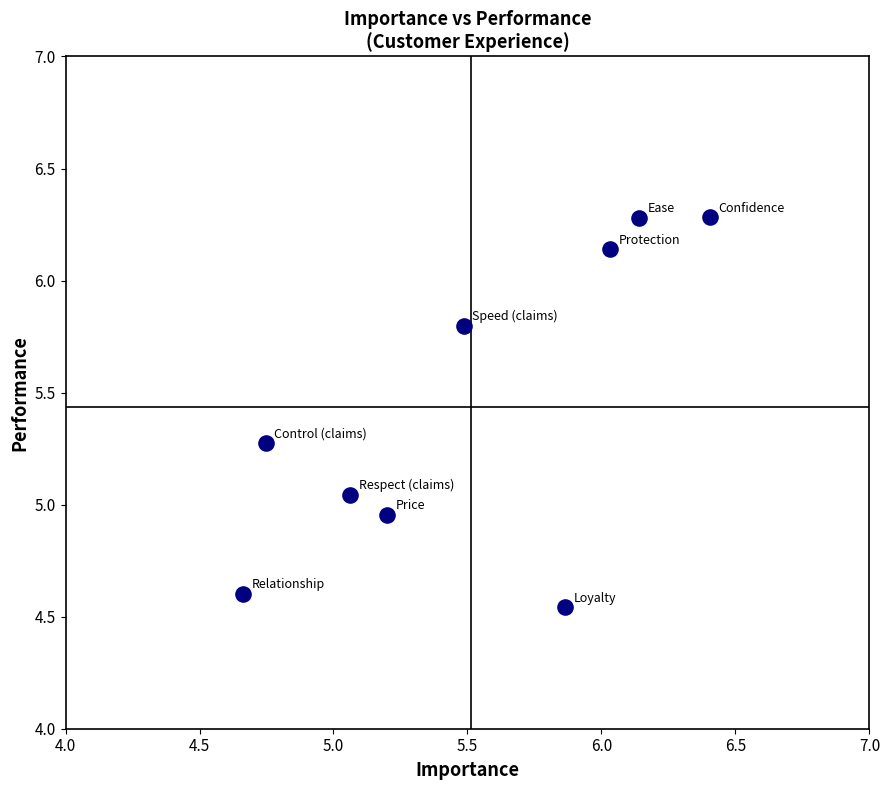

What is the range of X values (max minus min)?

1.7